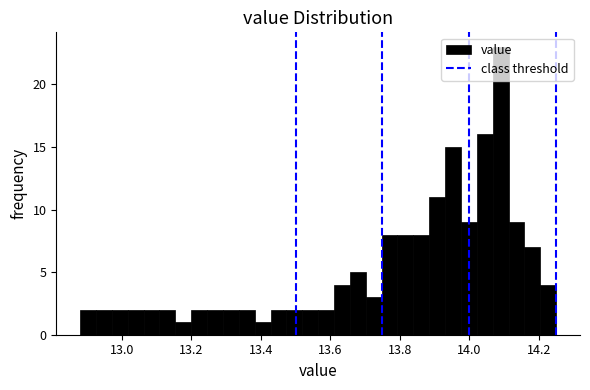

Read against the x-axis, roughly where is the centre of the tallest bar?

14.10